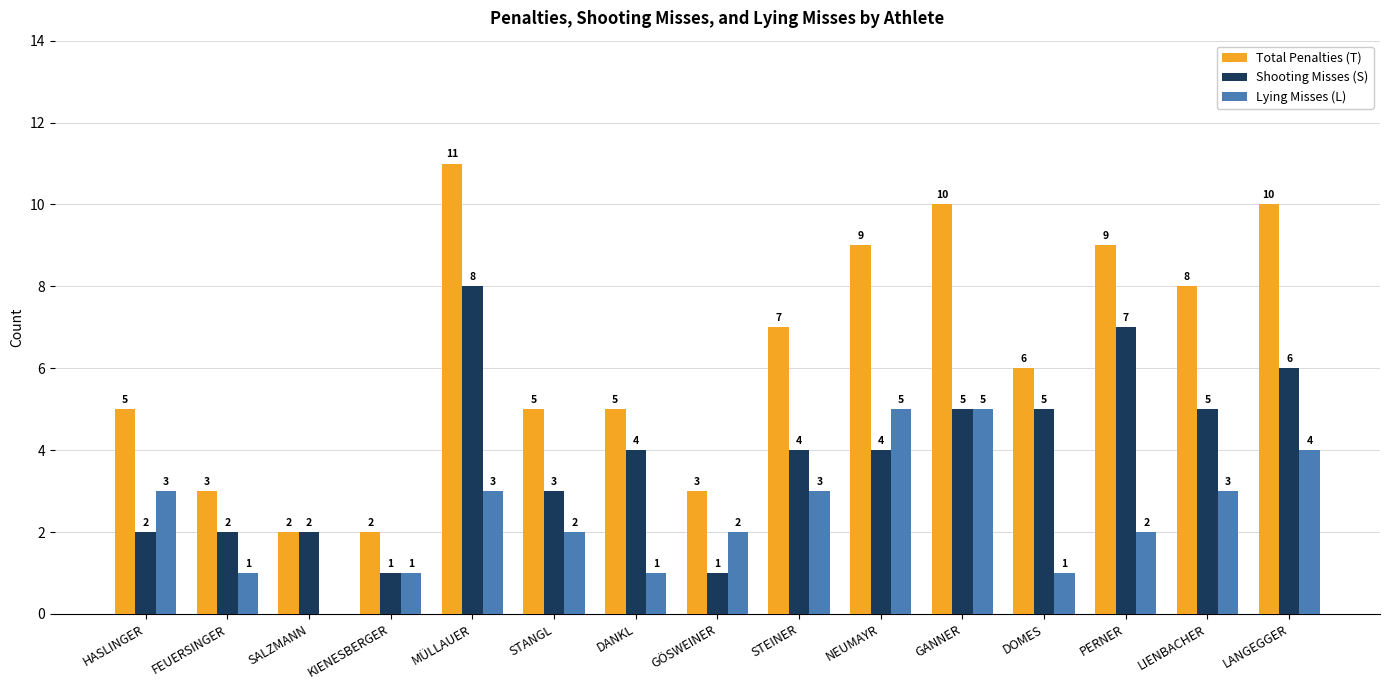

Count the number of categories in the chart.

15